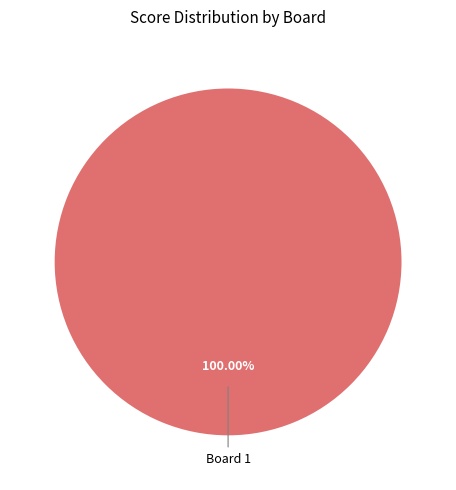

Does any single category account for the majority?

Yes